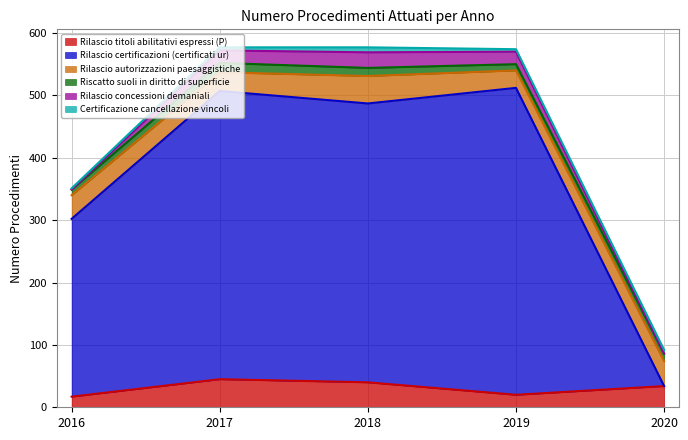

What is the value of the Certificazione cancellazione vincoli point at the 1st from the left?

2